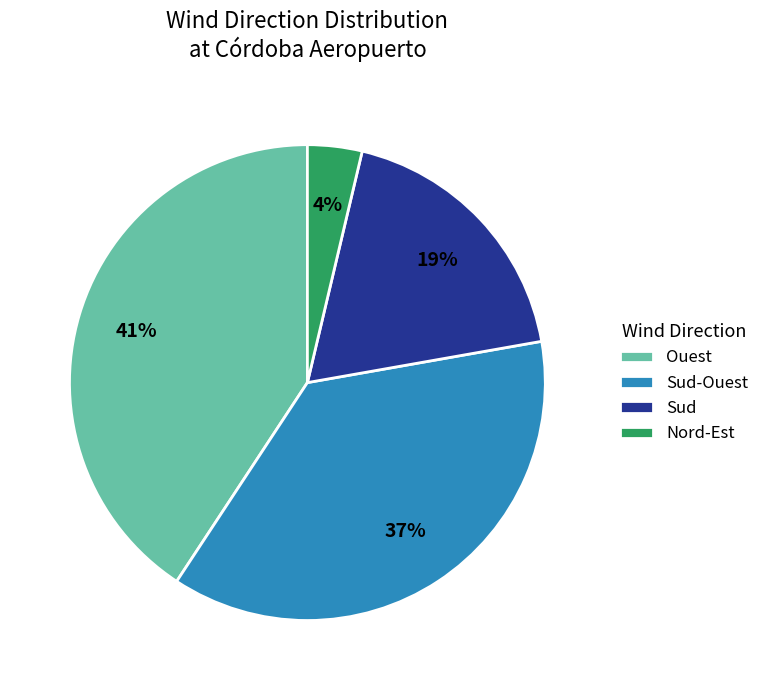

To the nearest percent, what is the average slice percentage?

25%